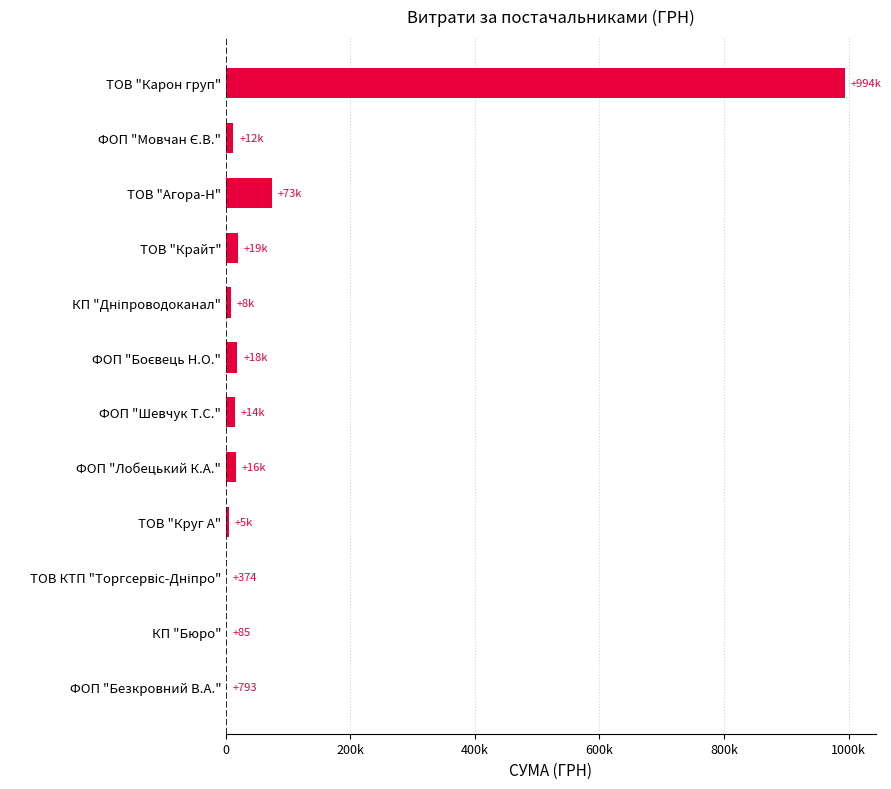

Are the bars horizontal?

Yes